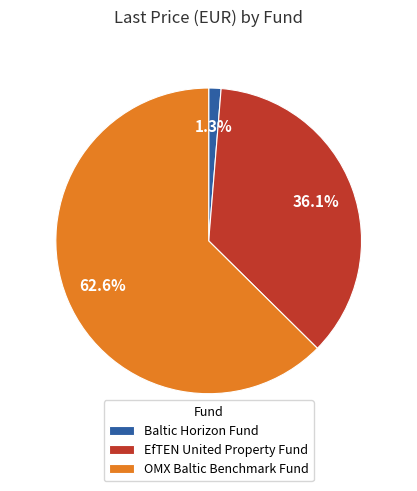

Which category accounts for the majority?

OMX Baltic Benchmark Fund